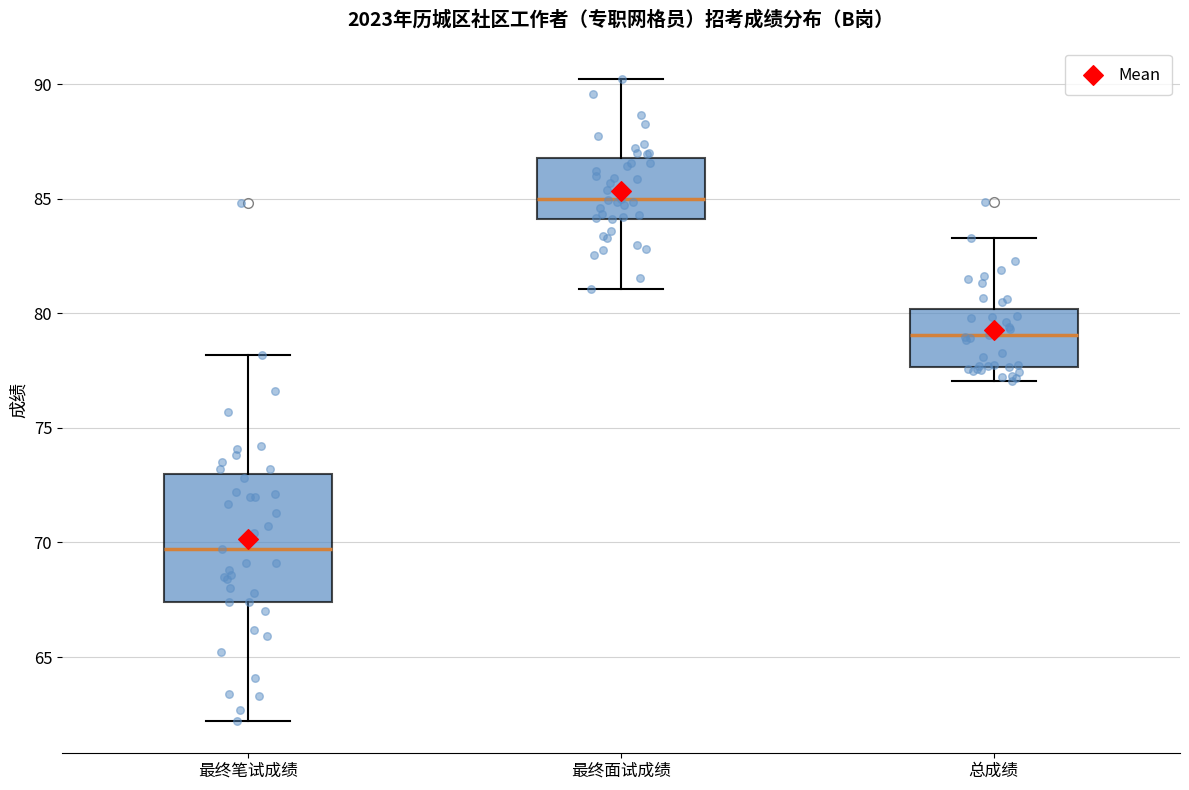

Comparing the boxes themselves (not the whiskers), which one is the tallest?

最终笔试成绩